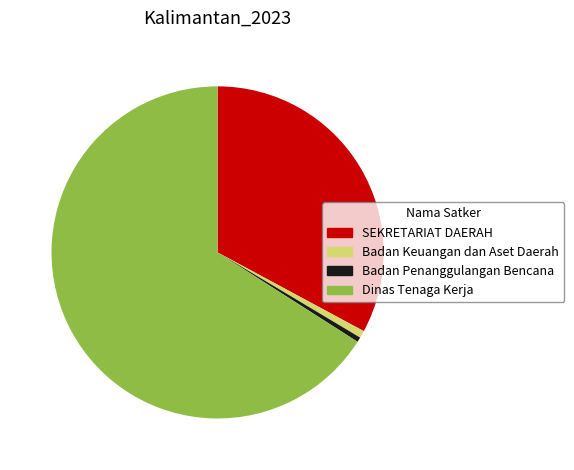

Approximately how many times larger is the value at SEKRETARIAT DAERAH compared to Dinas Tenaga Kerja?

0.5